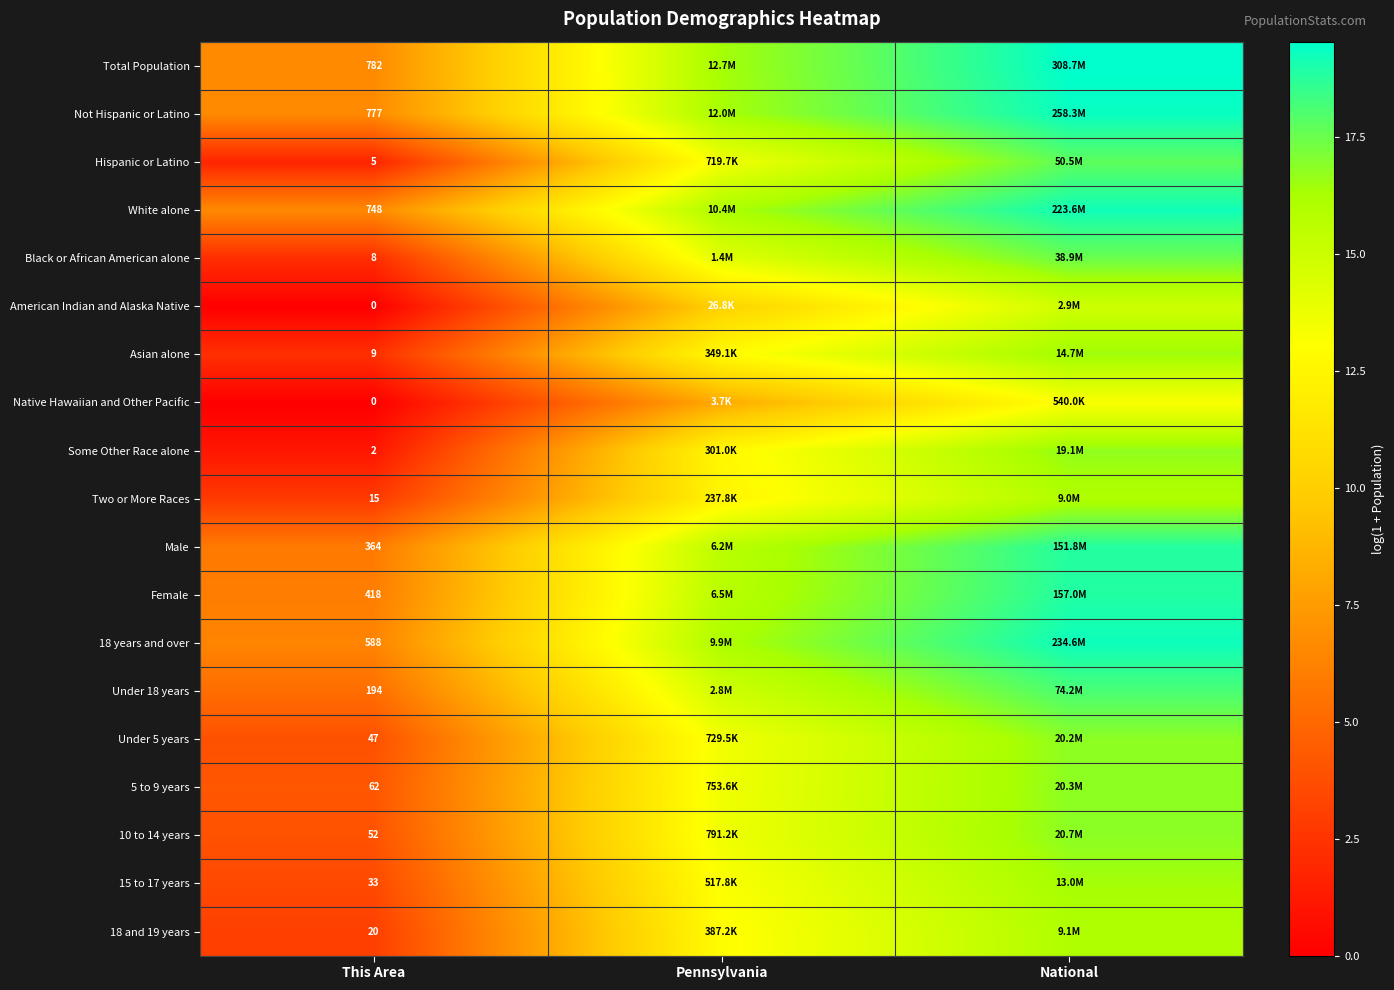

How many data points does each series have?

3